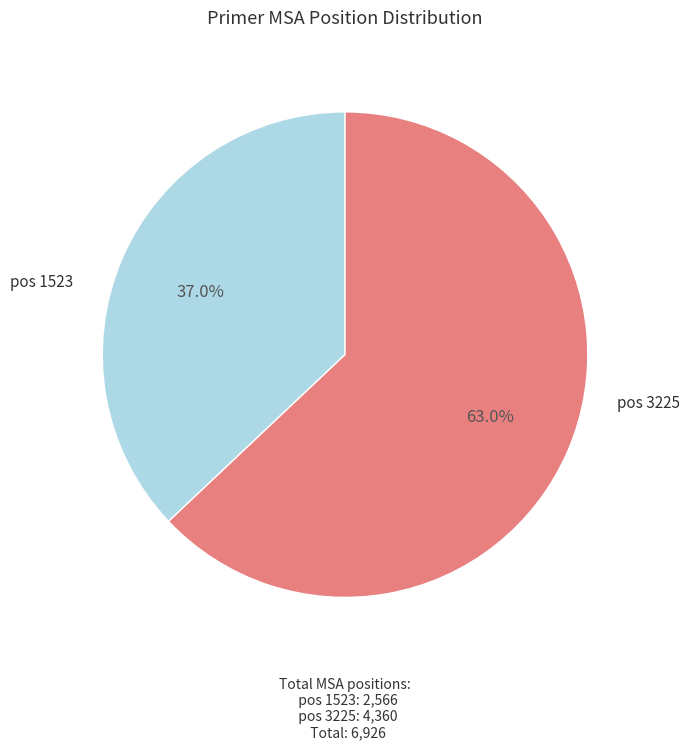

Does any single category account for the majority?

Yes